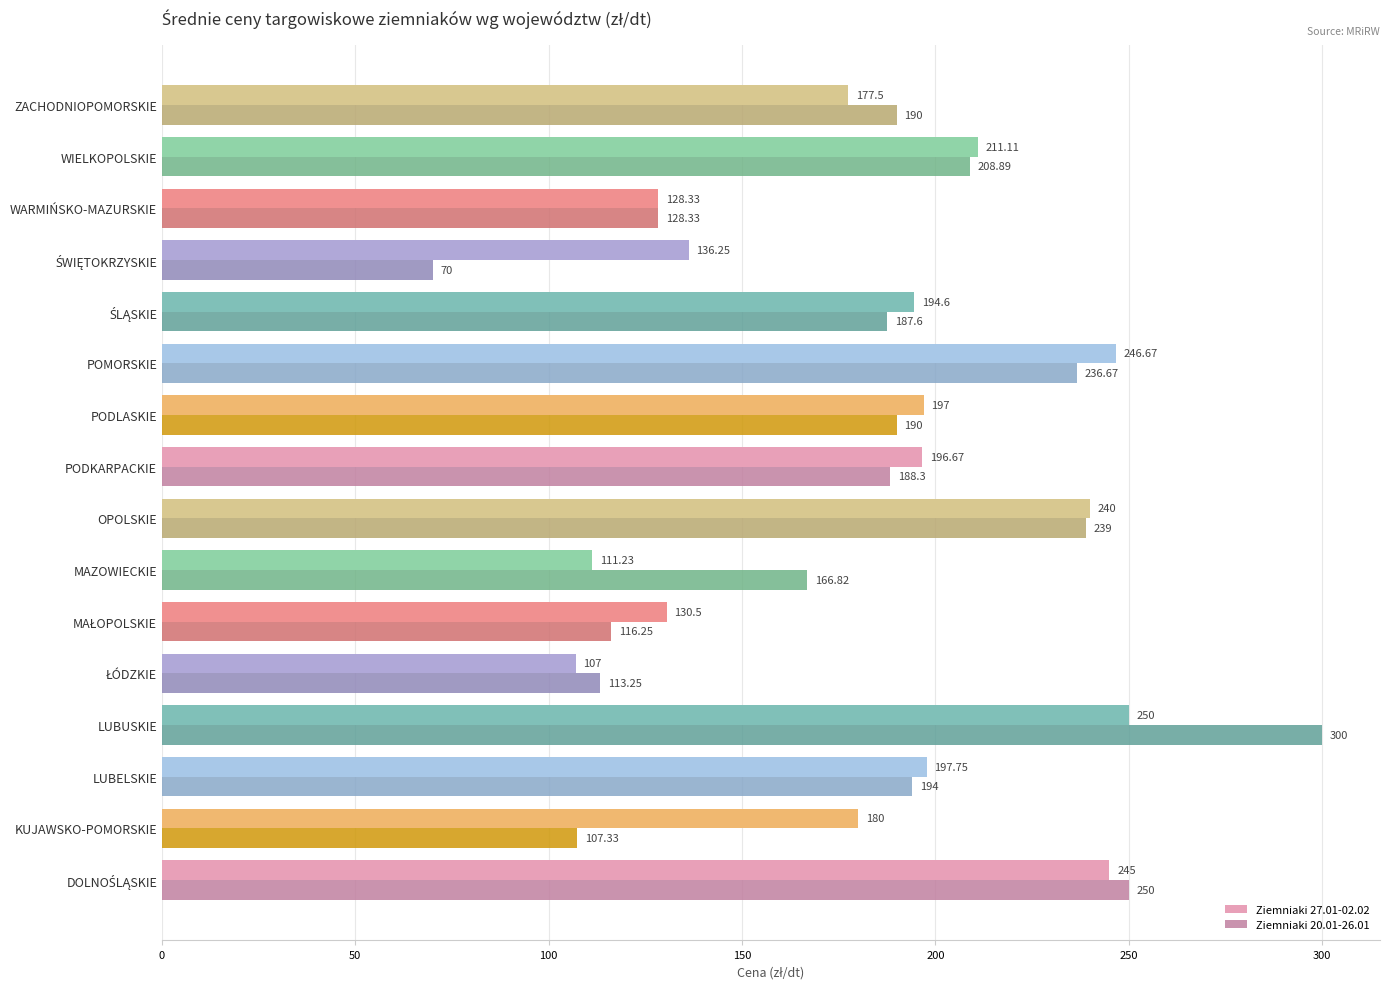

Which category has the highest value in the Ziemniaki 20.01-26.01 series?

LUBUSKIE